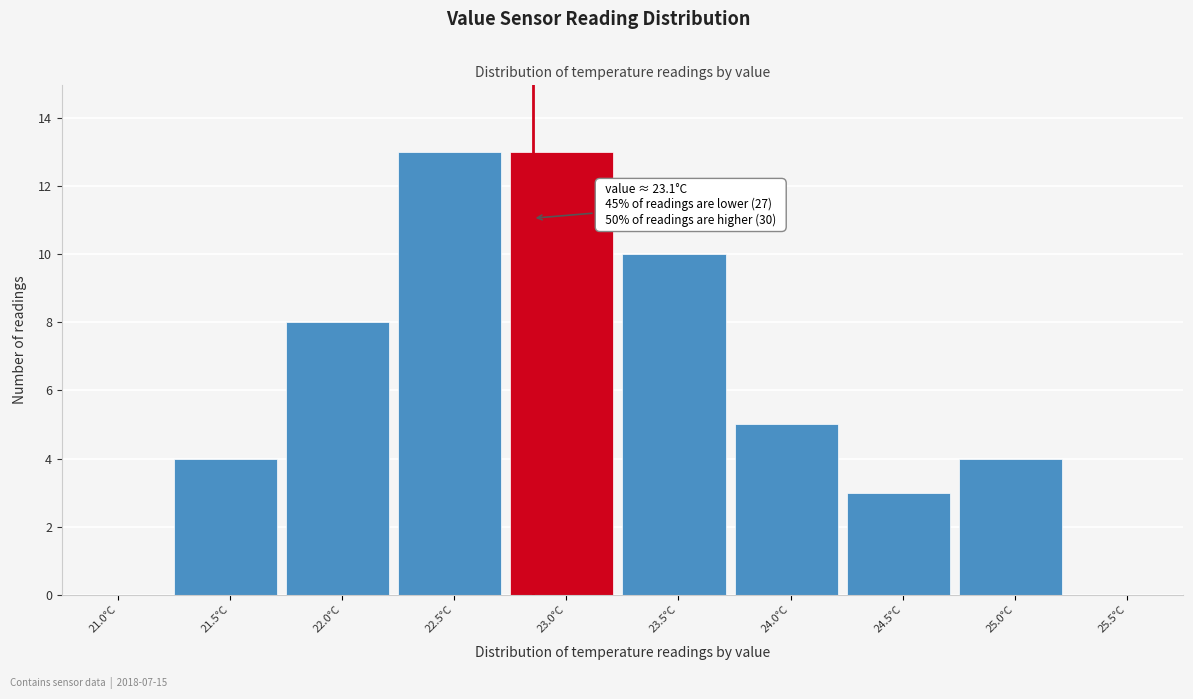

Reading left to right, transcribe all the data shown in this chart.

21.0°C=0	21.5°C=4	22.0°C=8	22.5°C=13	23.0°C=13	23.5°C=10	24.0°C=5	24.5°C=3	25.0°C=4	25.5°C=0